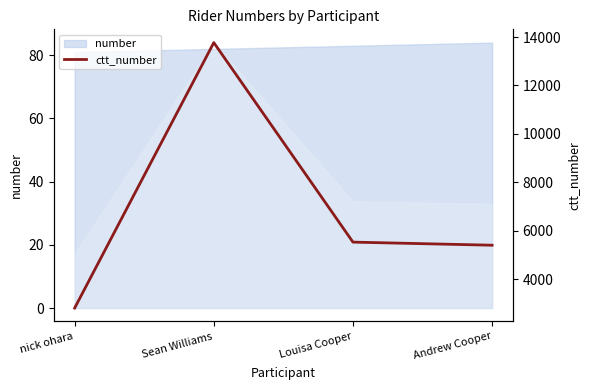

What is the greatest value displayed?

13769